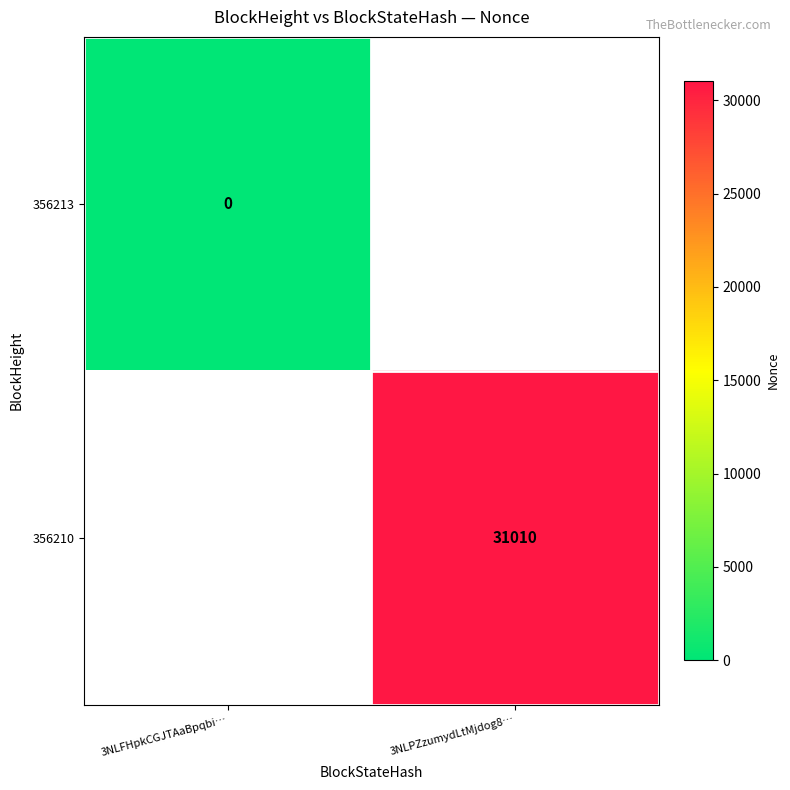

The value of 356210 at 3NLPZzumydLtMjdog8… is 44826. True or false?

False